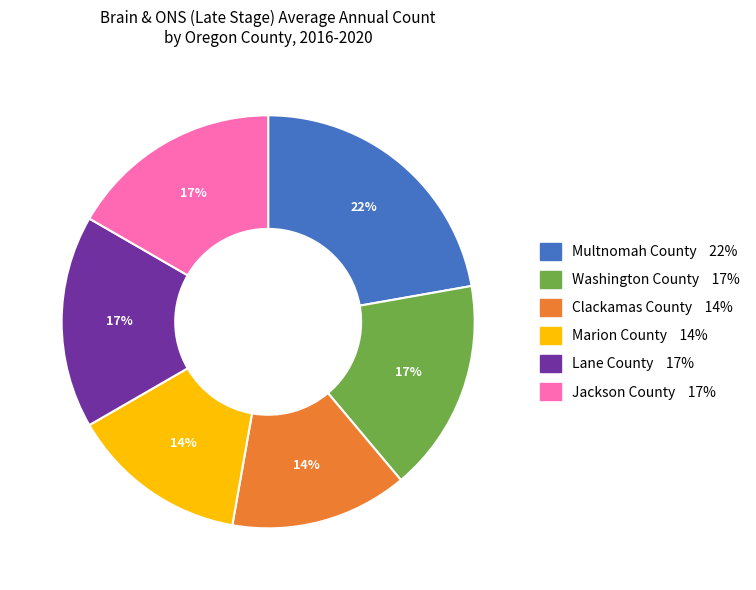

To the nearest percent, what is the average slice percentage?

17%